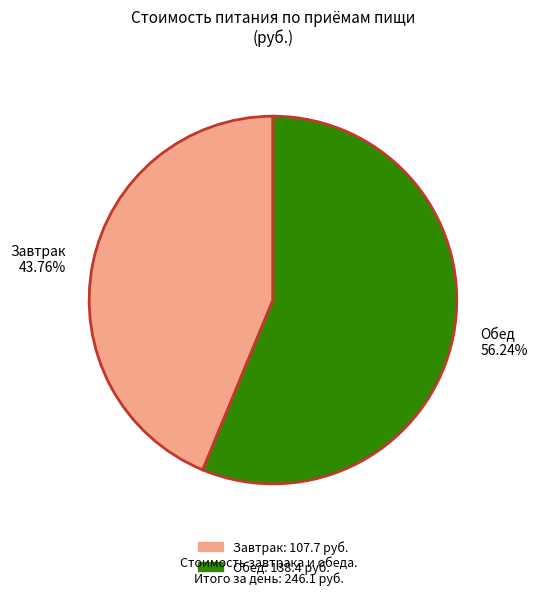

To the nearest percent, what percentage of the pie is Завтрак?

44%